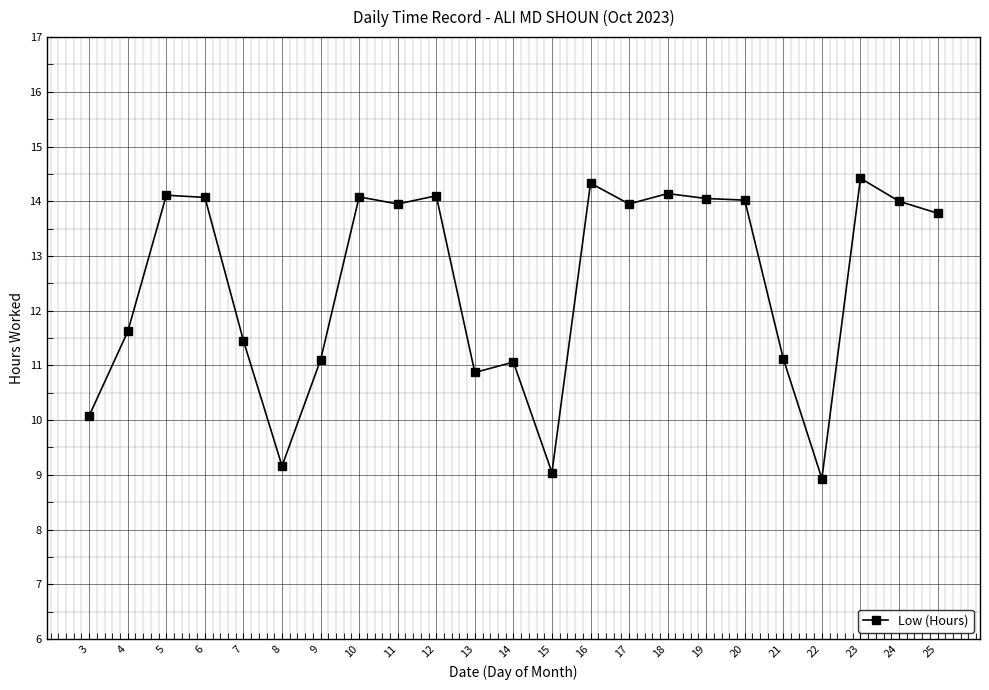

What is the greatest value displayed?

14.4